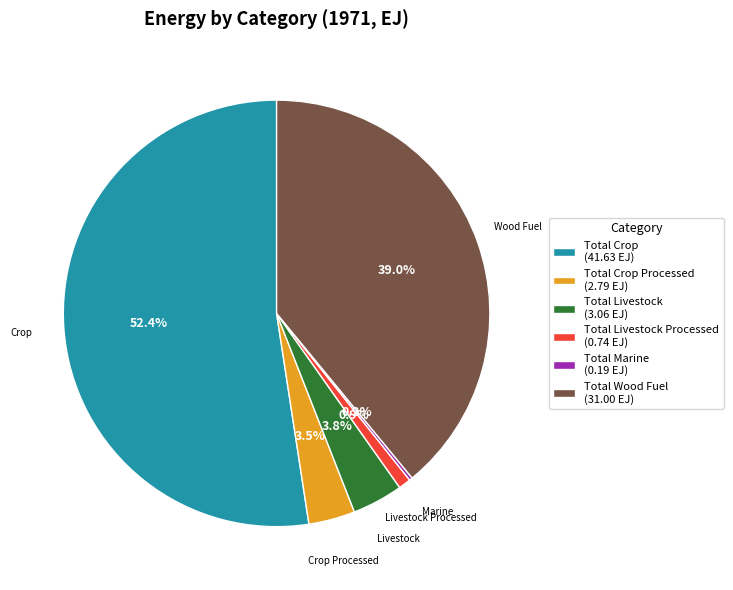

Which slice represents more than half of the pie?

Total Crop (41.63 EJ)